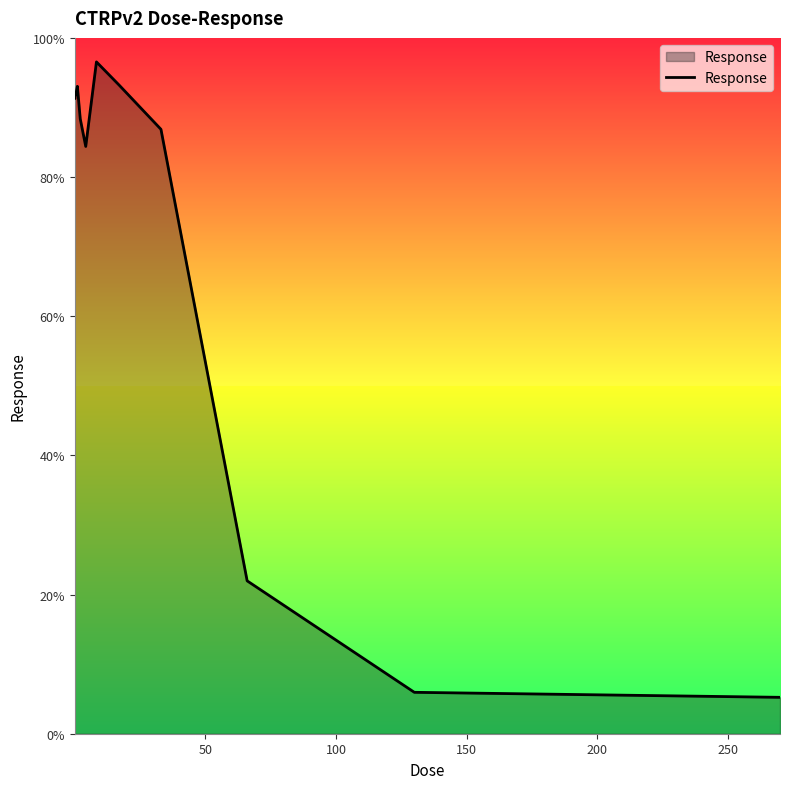

What is the smallest value displayed?

5.2